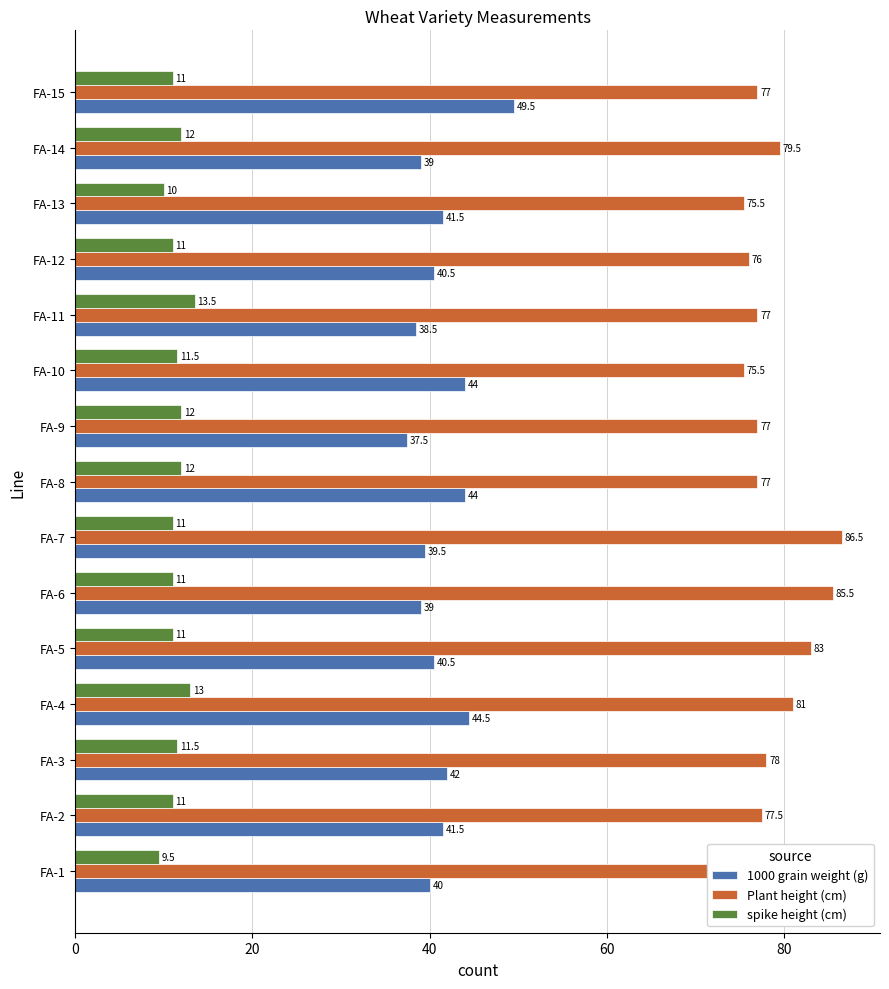

Reading left to right, extract all data points from this chart.

1000 grain weight (g): 40.0	41.5	42.0	44.5	40.5	39.0	39.5	44.0	37.5	44.0	38.5	40.5	41.5	39.0	49.5
Plant height (cm): 72.0	77.5	78.0	81.0	83.0	85.5	86.5	77.0	77.0	75.5	77.0	76.0	75.5	79.5	77.0
spike height (cm): 9.5	11.0	11.5	13.0	11.0	11.0	11.0	12.0	12.0	11.5	13.5	11.0	10.0	12.0	11.0